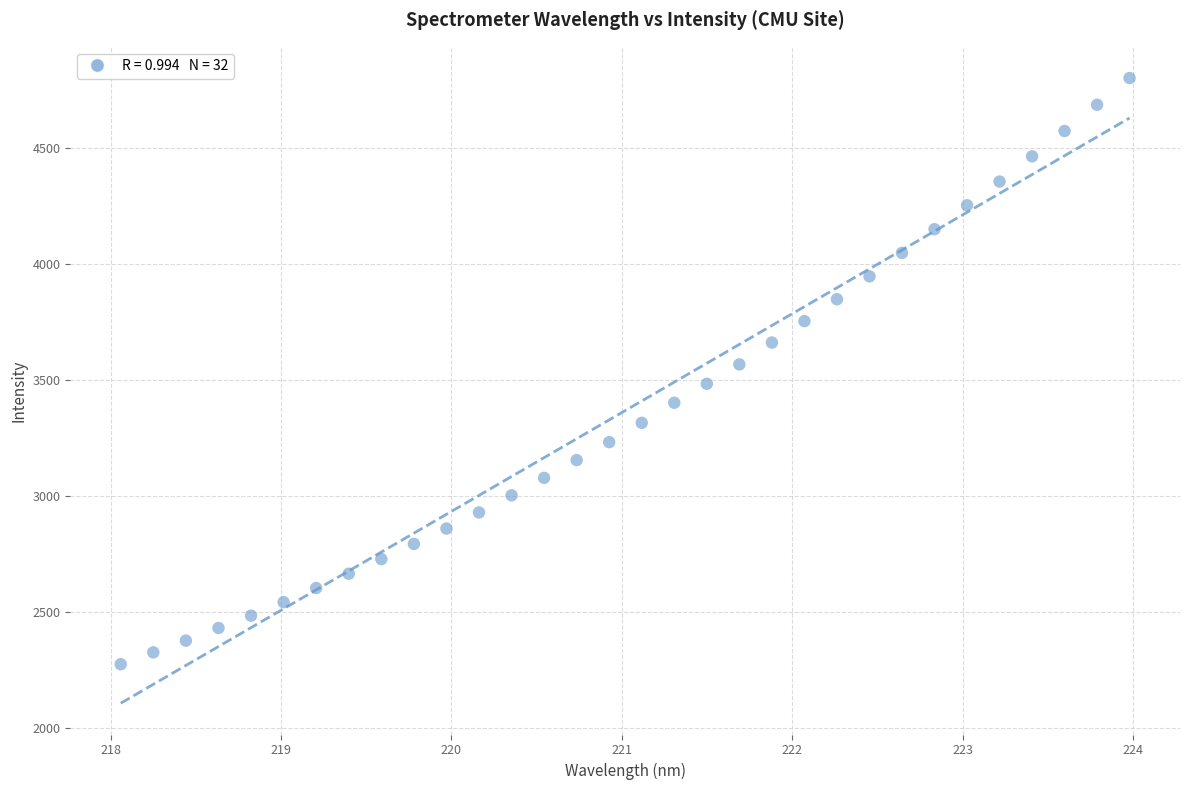

What is the range of X values (max minus min)?

5.9